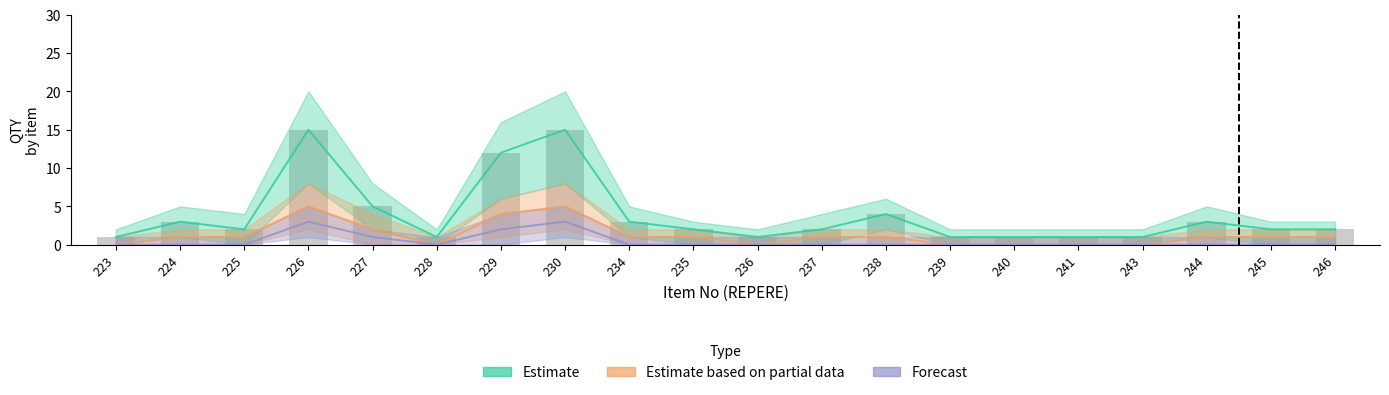

What is the greatest value displayed?

15